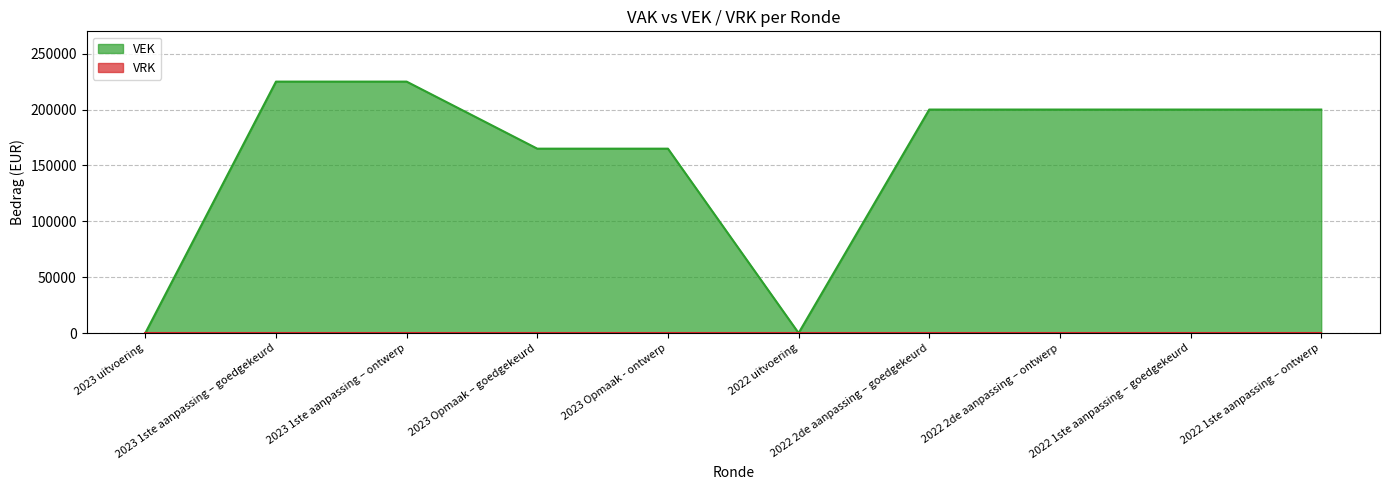

How many points are lower than both their immediate neighbors (excluding endpoints)?

1